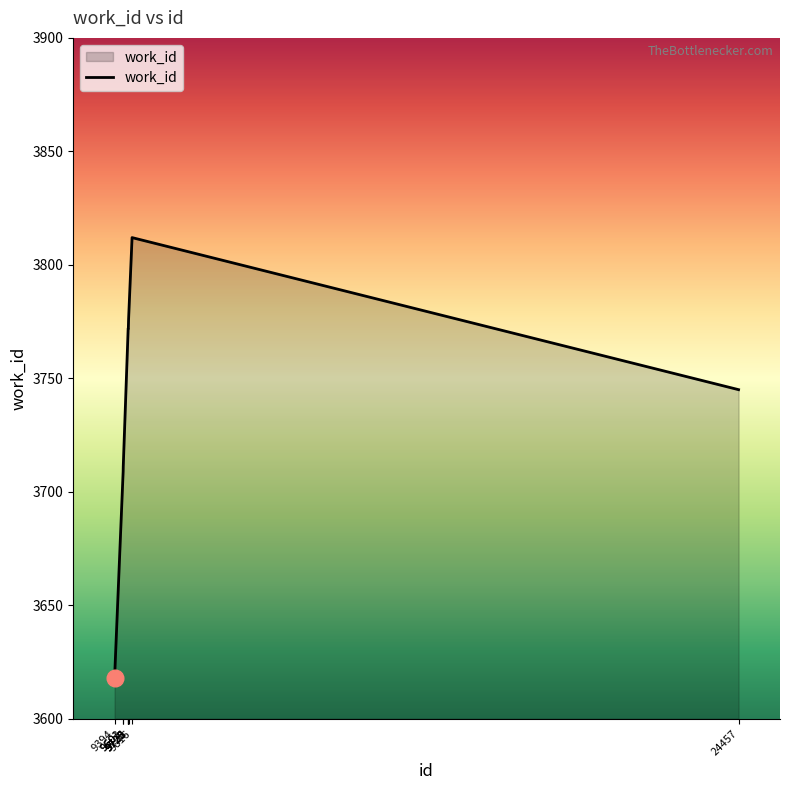

What is the difference between the maximum and minimum values?

194